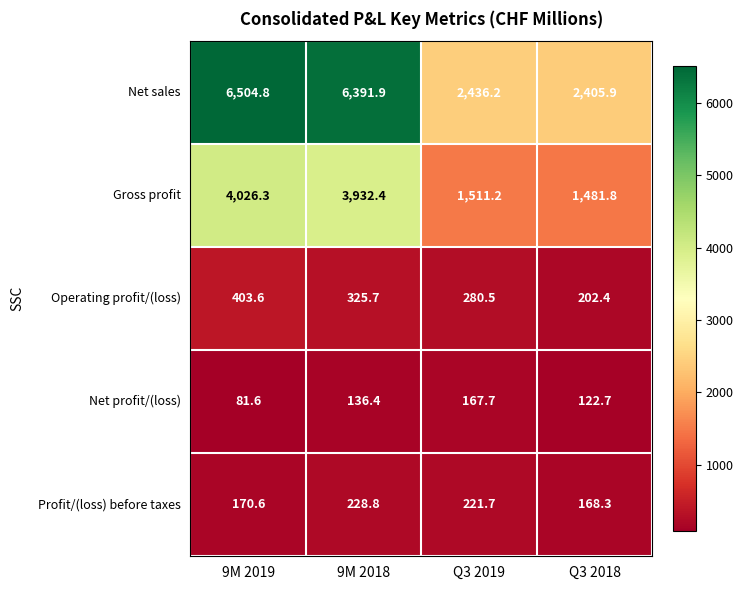

How many series are shown in this chart?

5